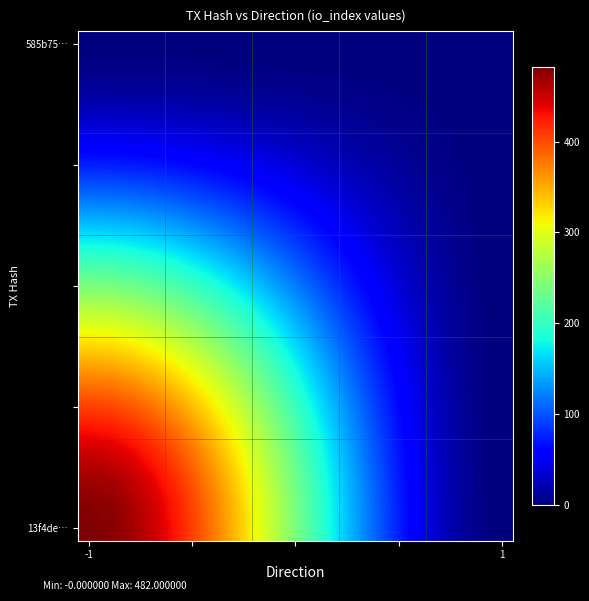

How many data points does each series have?

20